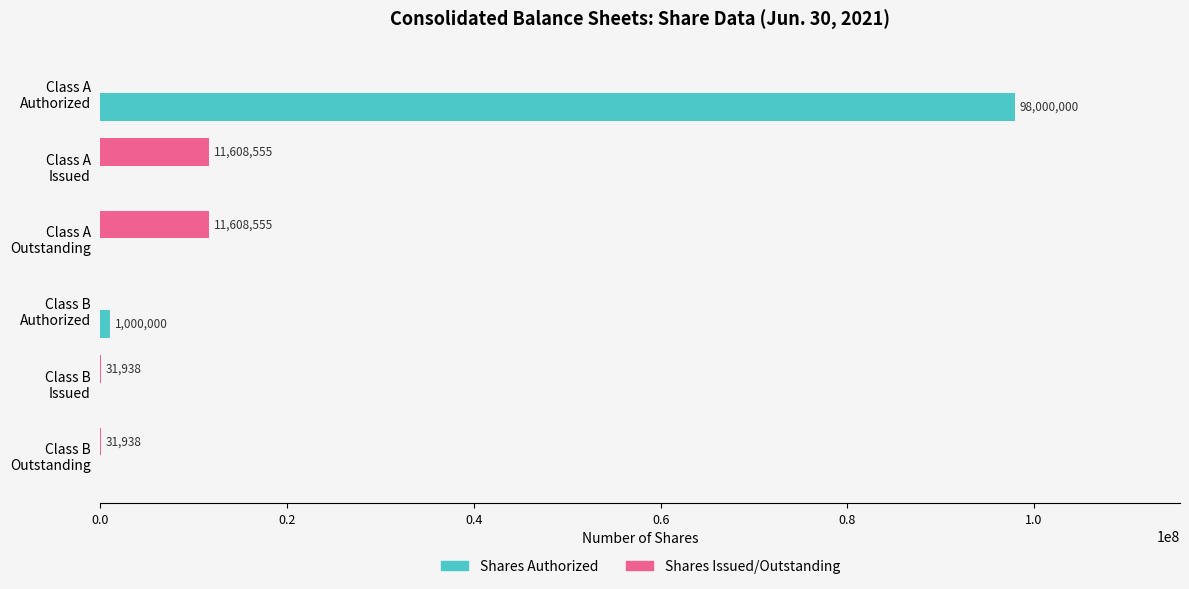

What is the highest value of the Shares Issued/Outstanding series?

11608555